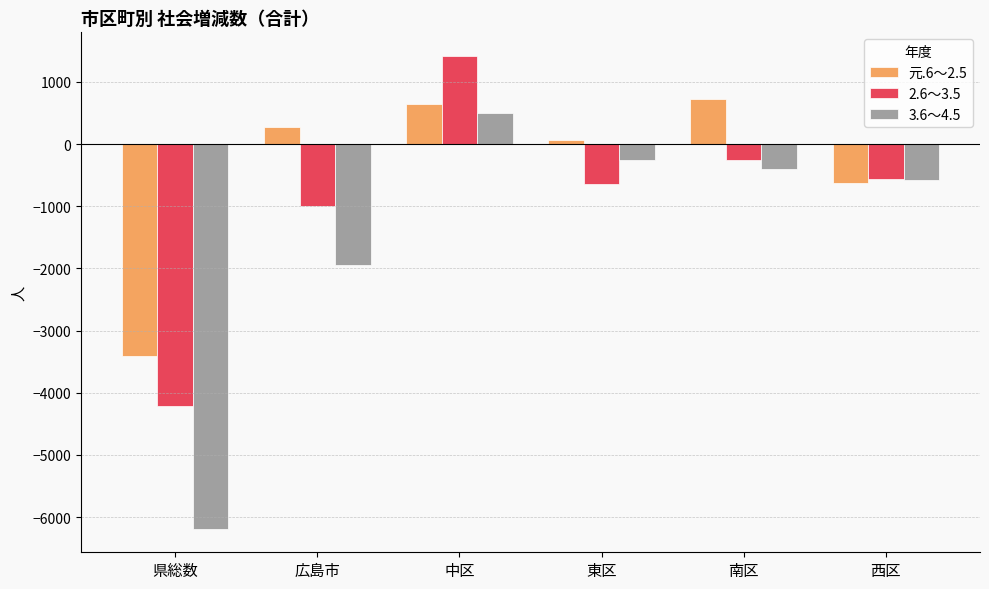

How many bars are there in each group?

3